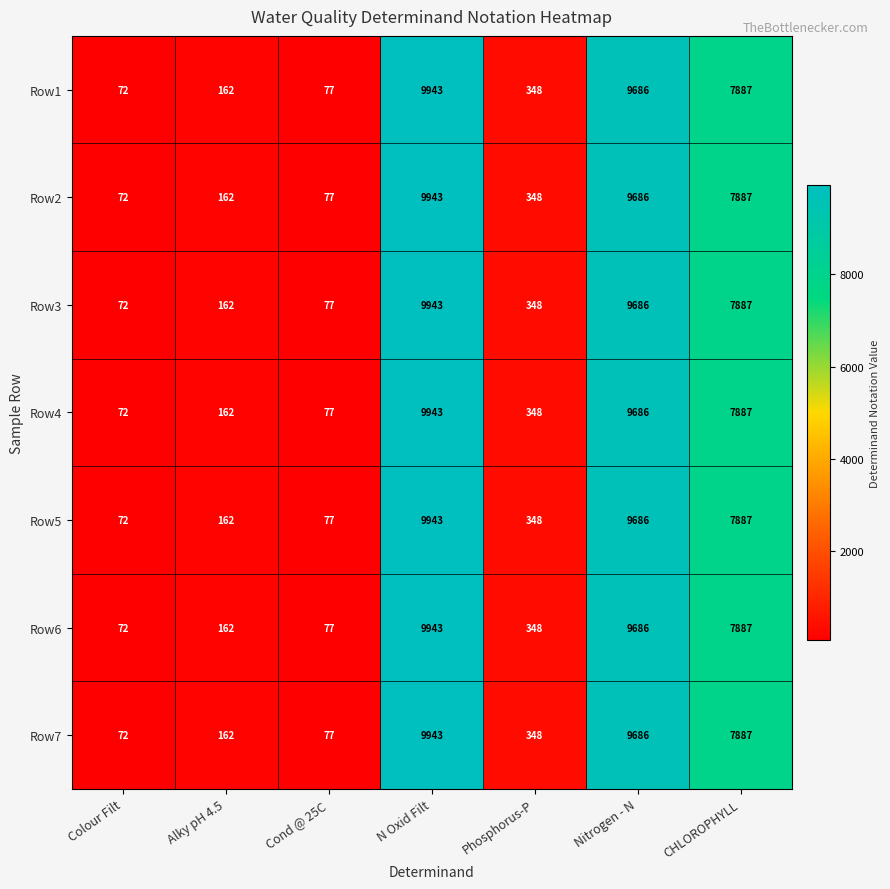

What is the total value across all series at Colour Filt?

504